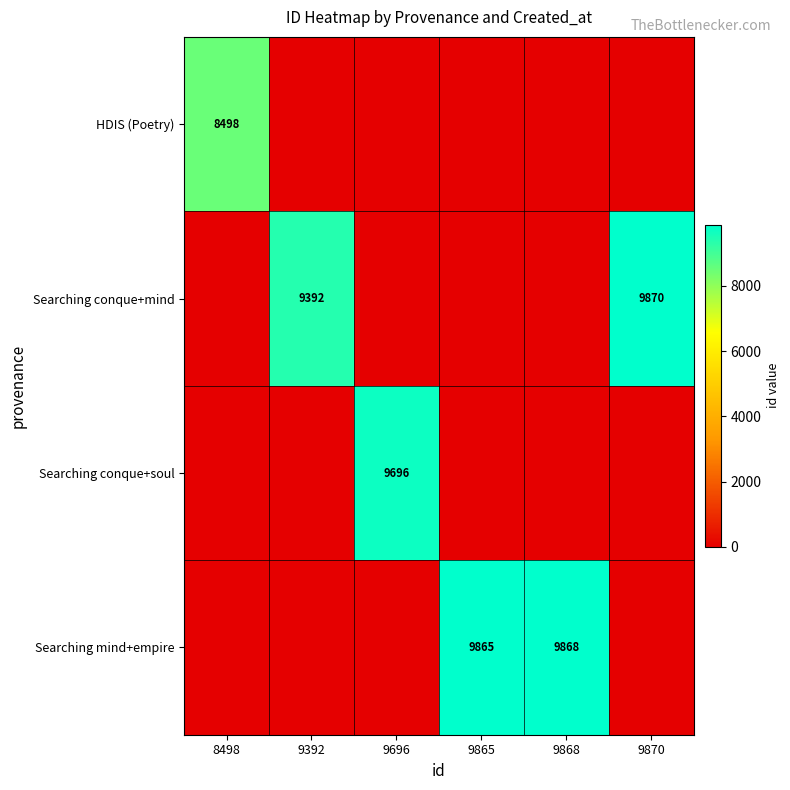

At which category is the sum across all series the highest?

9870